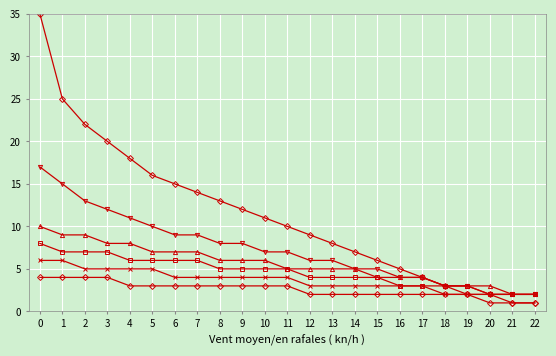

How many data points does each series have?

23